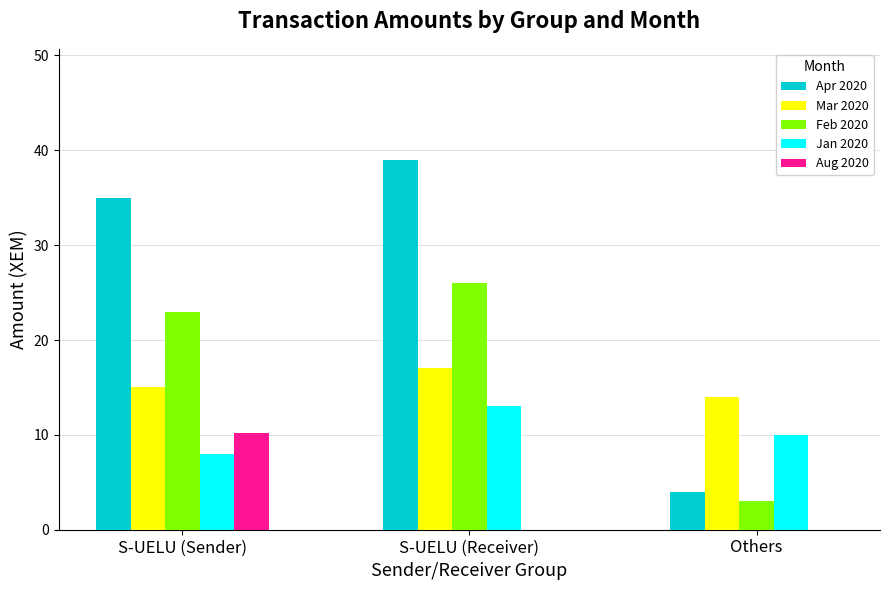

At which category is the sum across all series the highest?

S-UELU (Receiver)